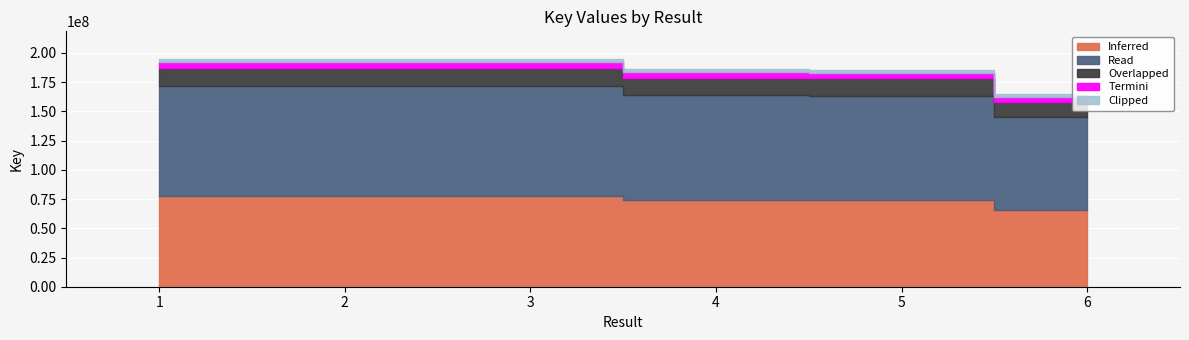

List the labels in order of value, largest first.

1, 3, 2, 4, 5, 6